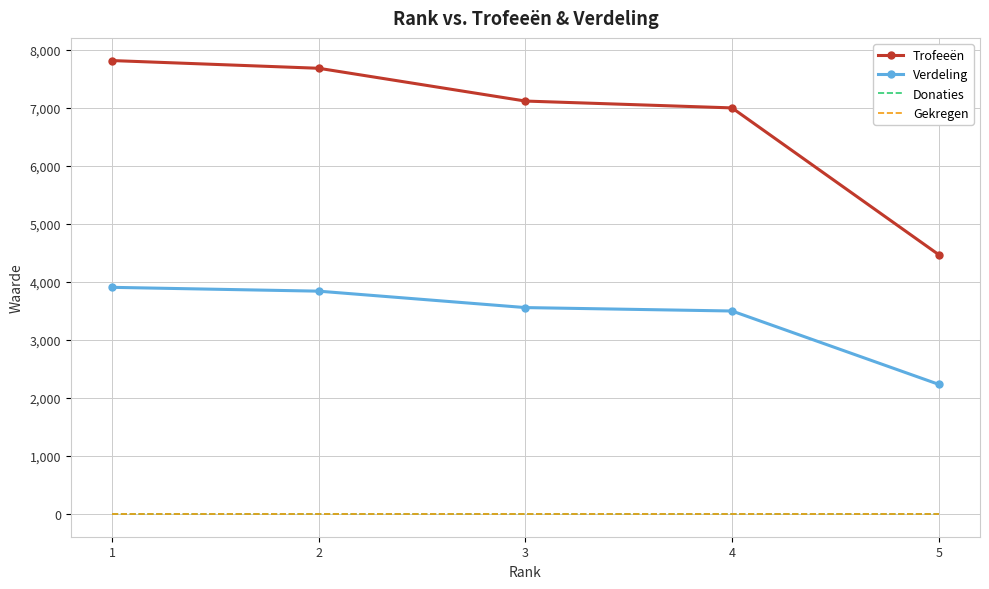

True or false: Donaties and Verdeling cross at least once.

False